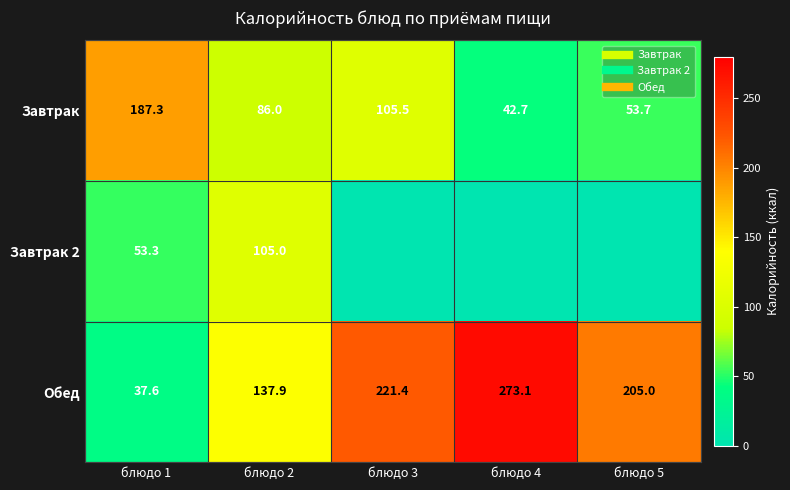

What is the average value of the Завтрак series?

95.0